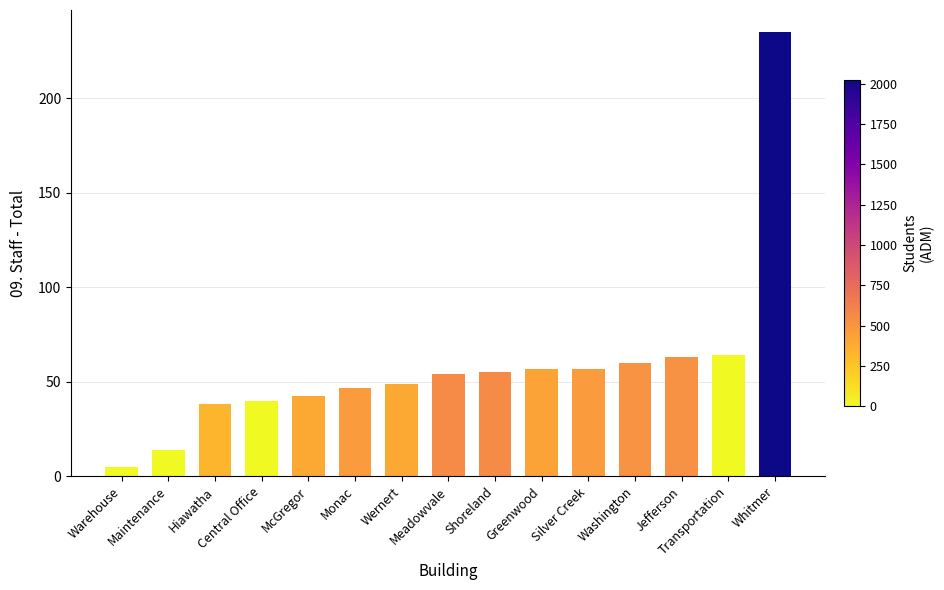

The value at Greenwood is 25.6. True or false?

False